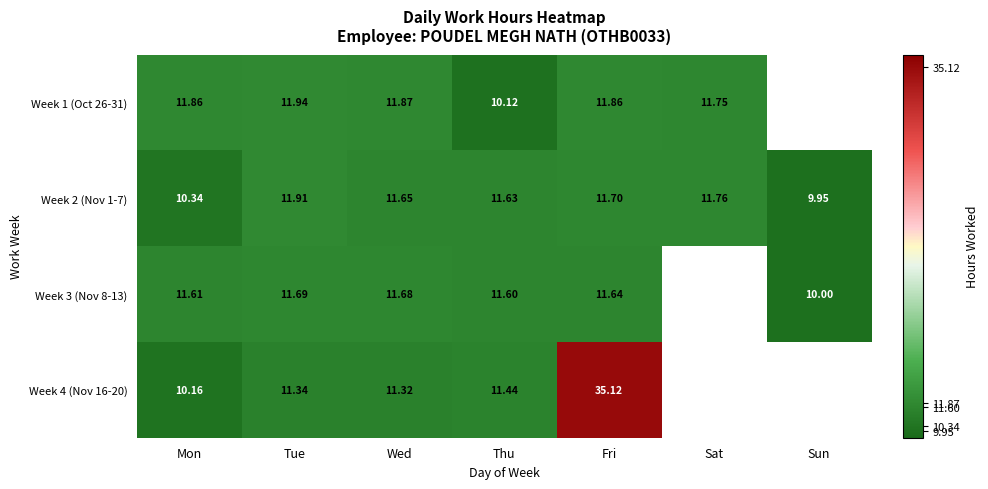

How many values in the Week 2 (Nov 1-7) series are below 11?

2